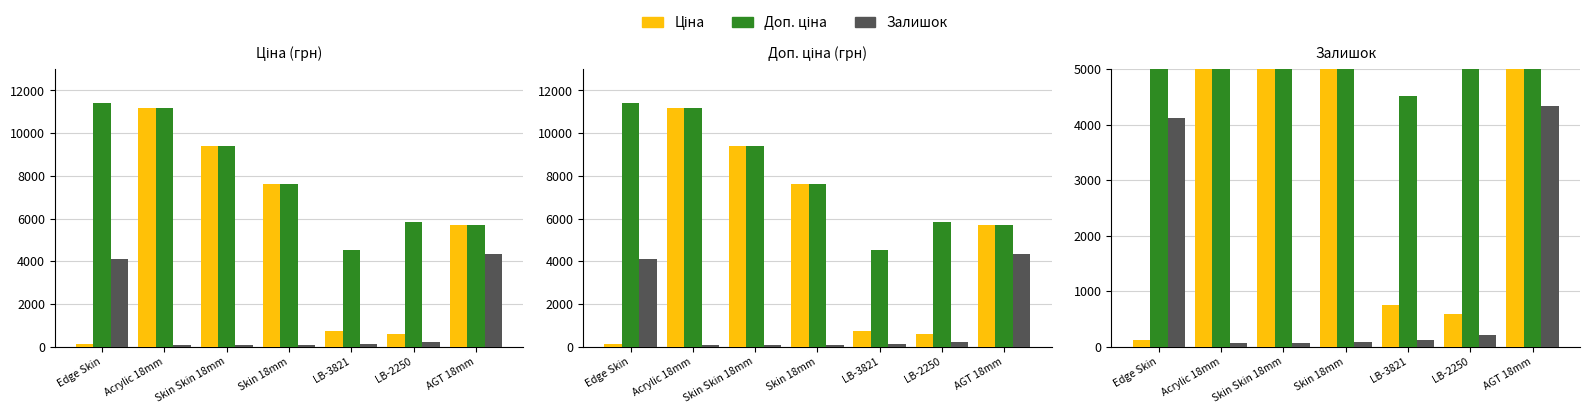

Where does the Ціна series first go above 5673?

Acrylic 18mm